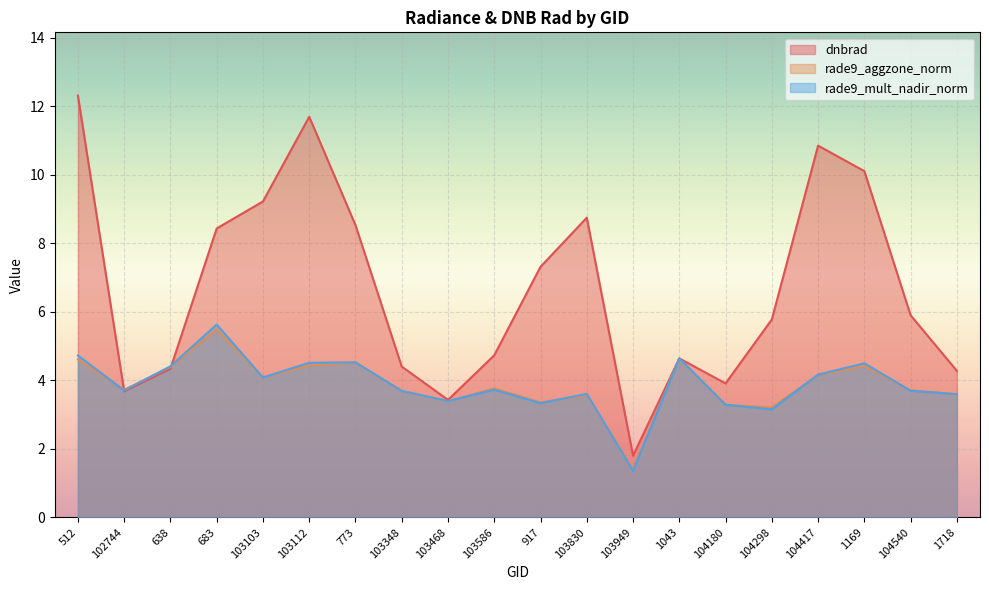

How many lines are shown in the chart?

3